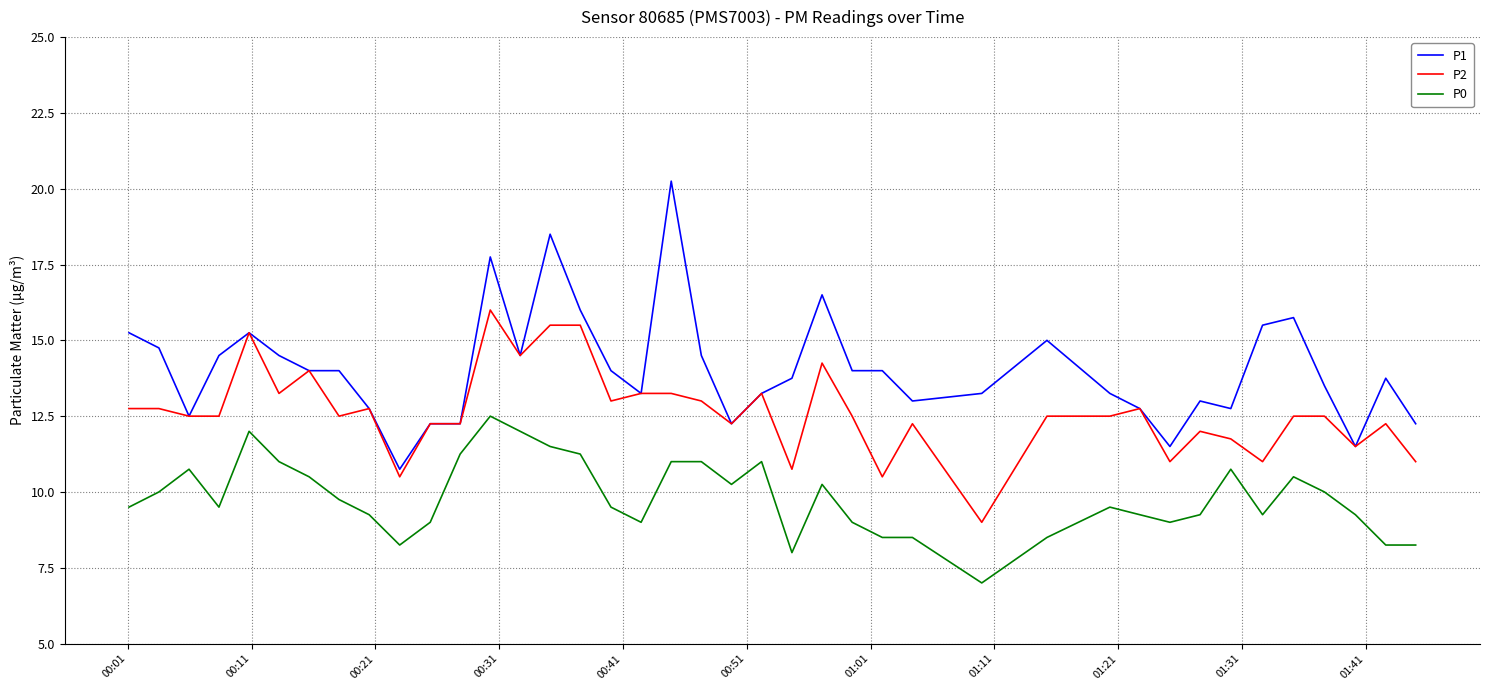

Which series has the largest range (max minus min)?

P1